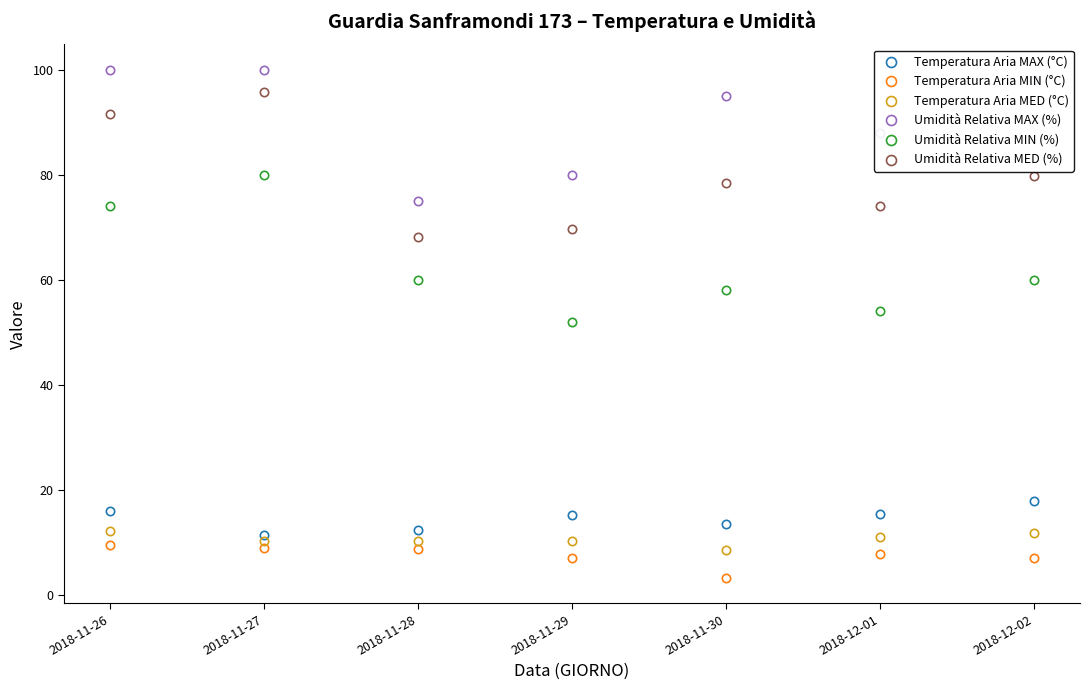

Where is the first local minimum for Umidità Relativa MAX (%)?

2018-11-28